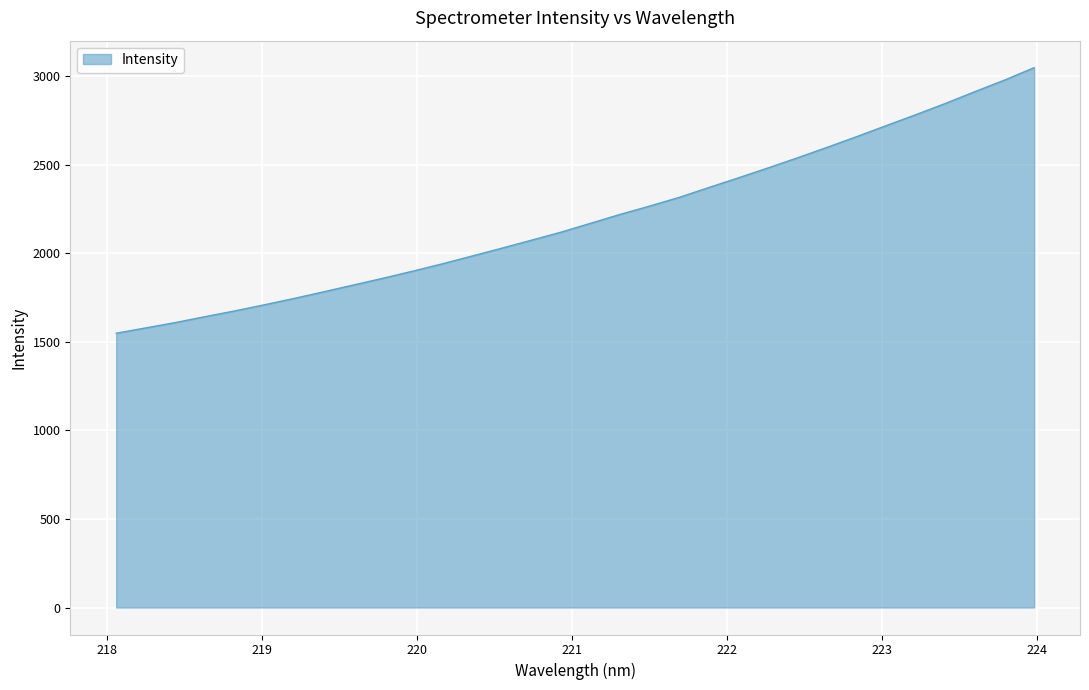

What is the difference between the maximum and minimum values?

1498.8